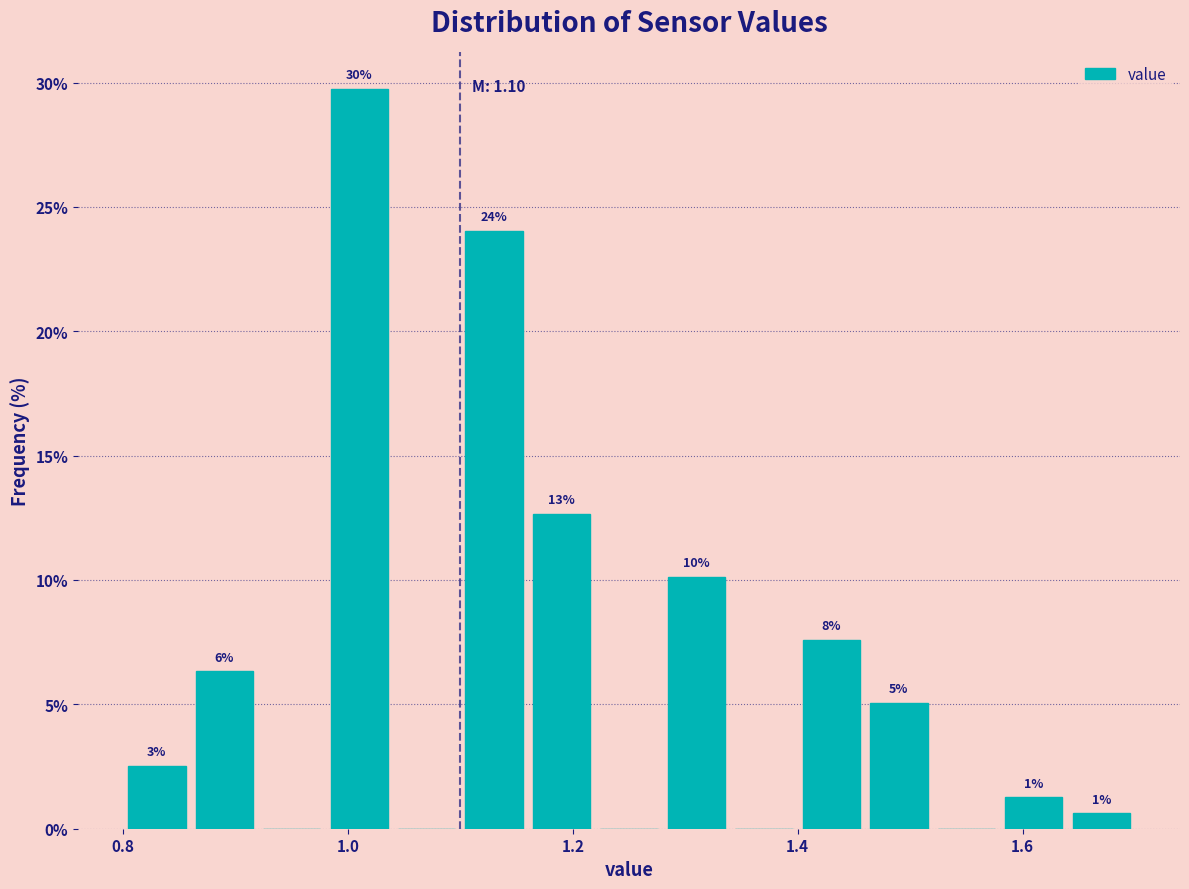

Around what value on the x-axis is the tallest bar? Give the approximate position of its centre, as read against the axis.

1.02